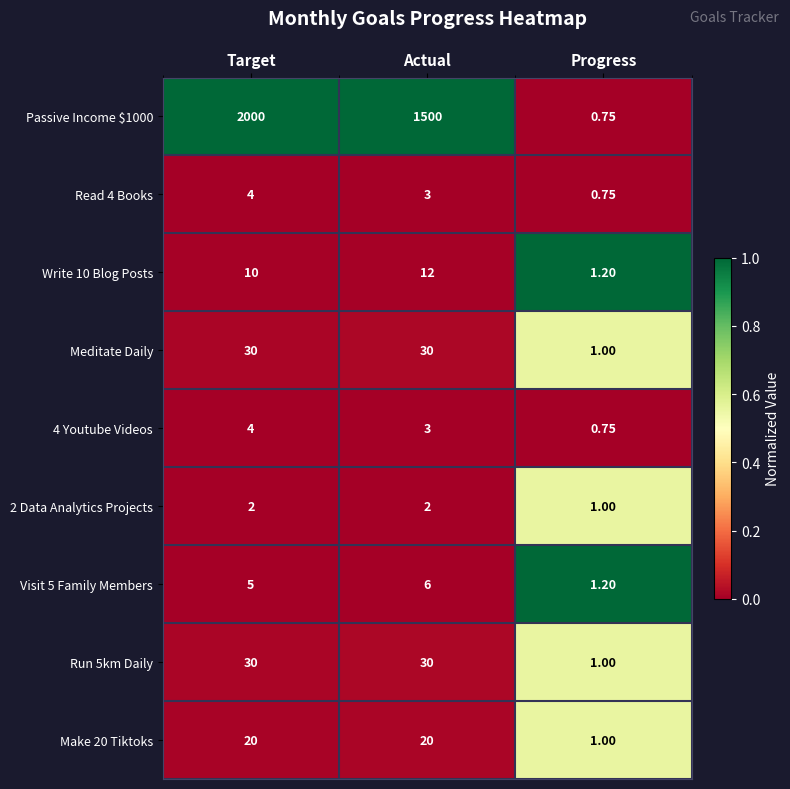

Which category has the lowest value across all series?

Progress